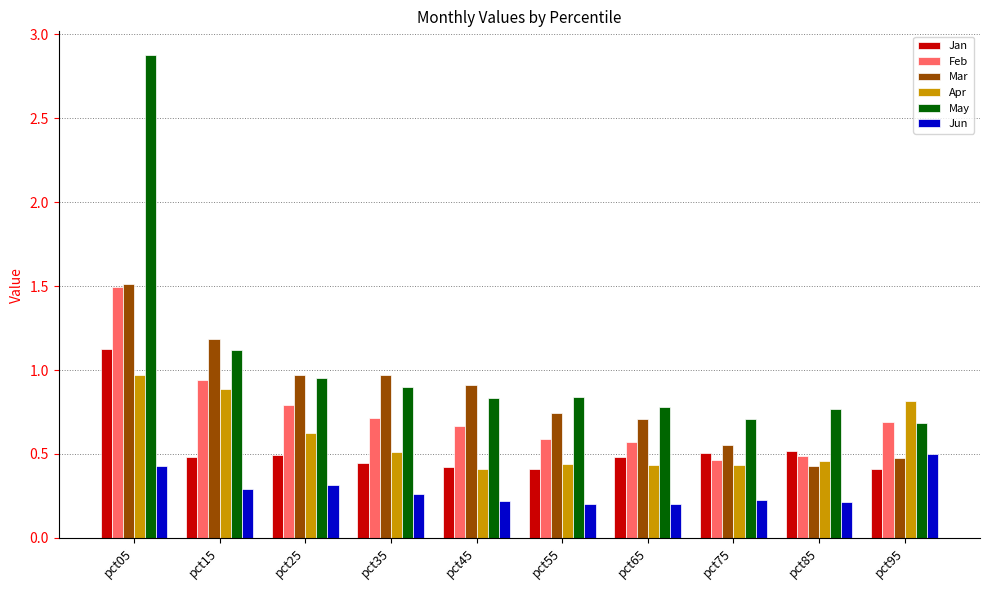

Does the chart contain any negative values?

No